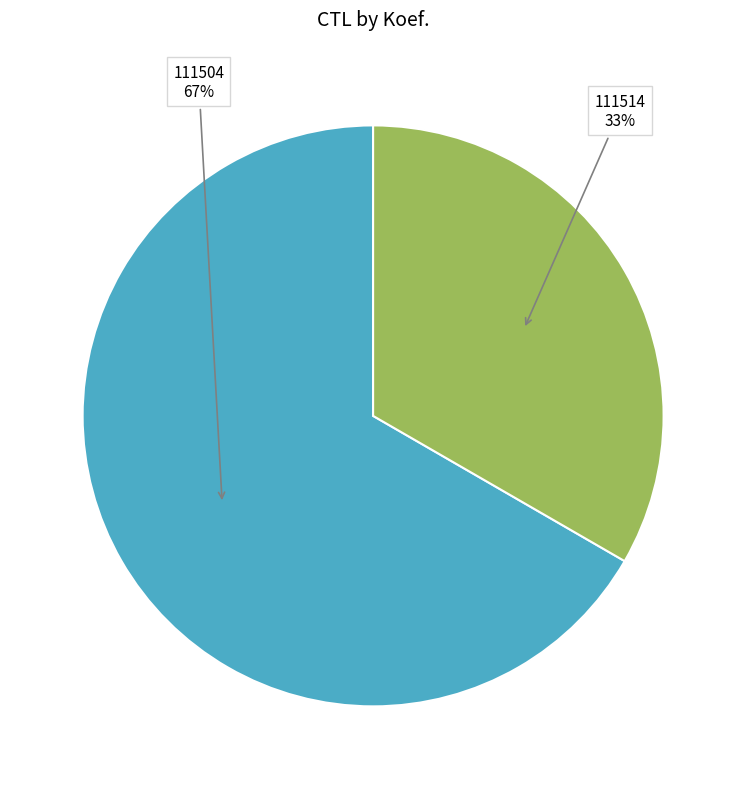

Does any single category account for the majority?

Yes